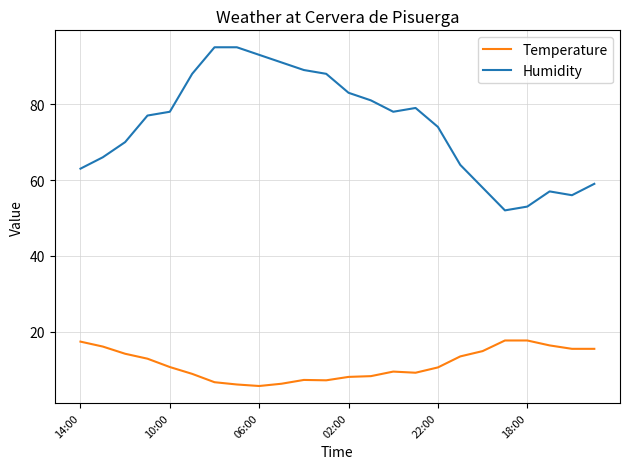

What is the difference between the maximum and minimum values in the Humidity series?

43.0